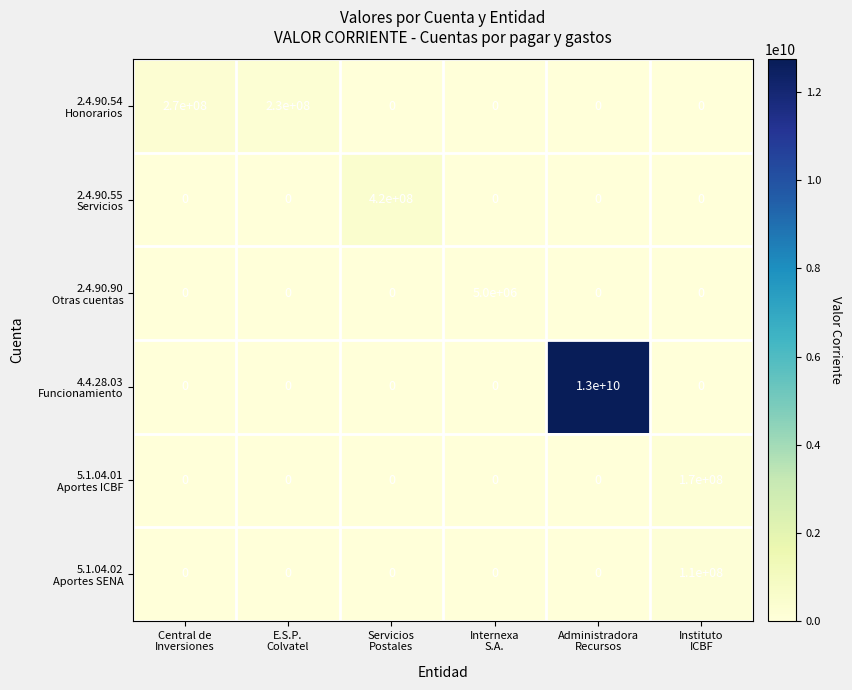

What is the greatest value displayed?

13000000000